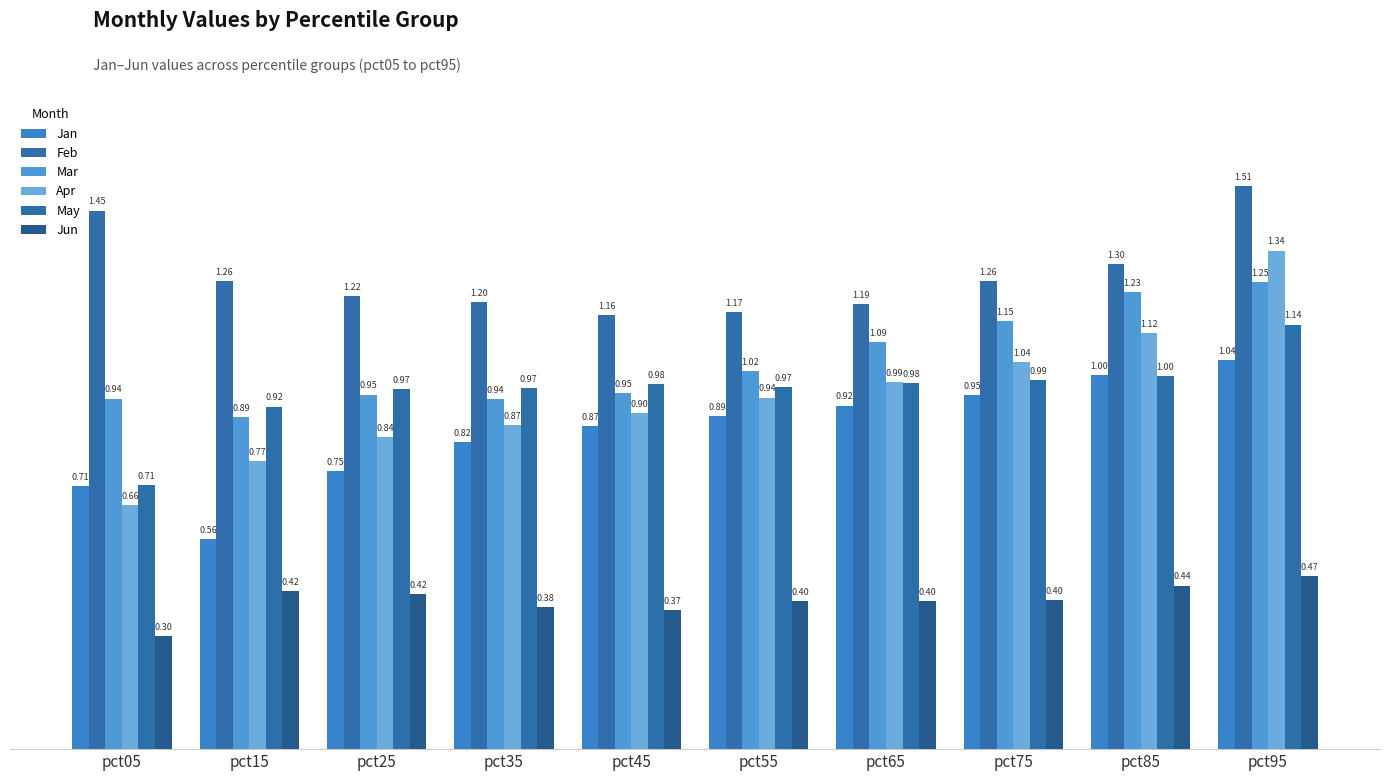

What is the difference between the maximum and minimum values in the Feb series?

0.3